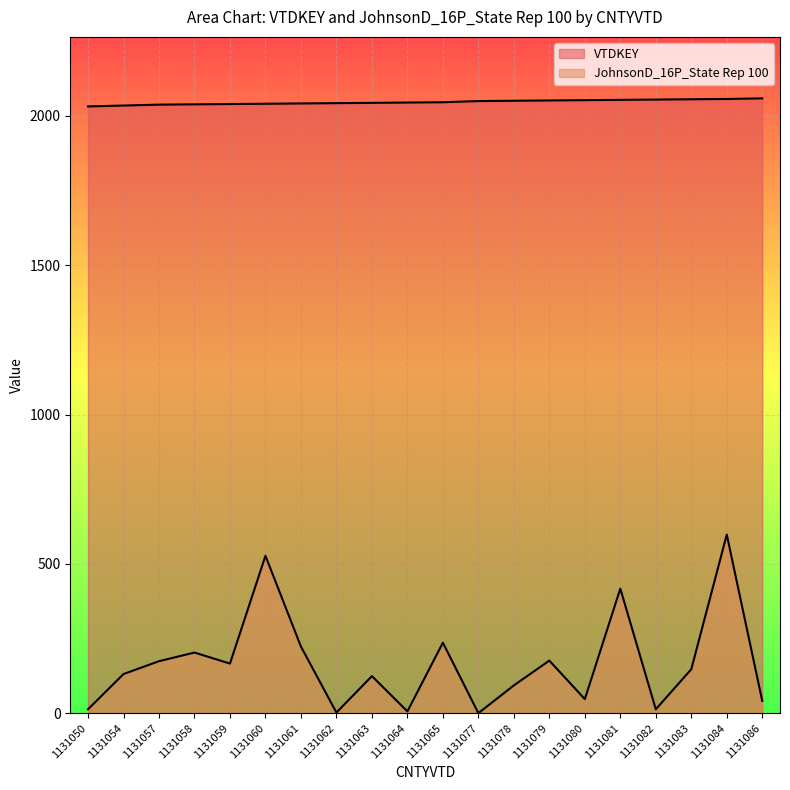

True or false: VTDKEY and JohnsonD_16P_State Rep 100 cross at least once.

False